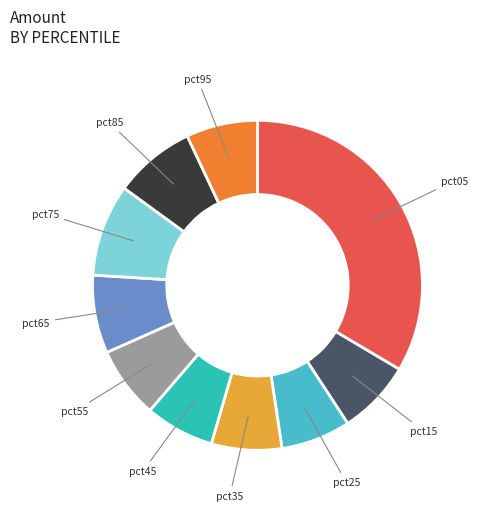

Does pct15 represent more than half of the total?

No